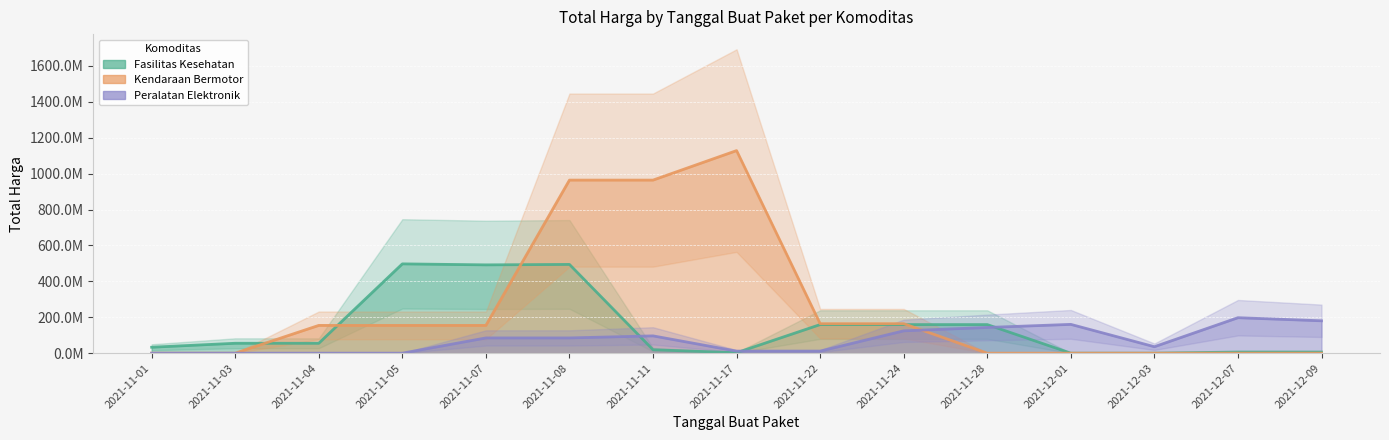

Which series has the largest range (max minus min)?

Kendaraan Bermotor